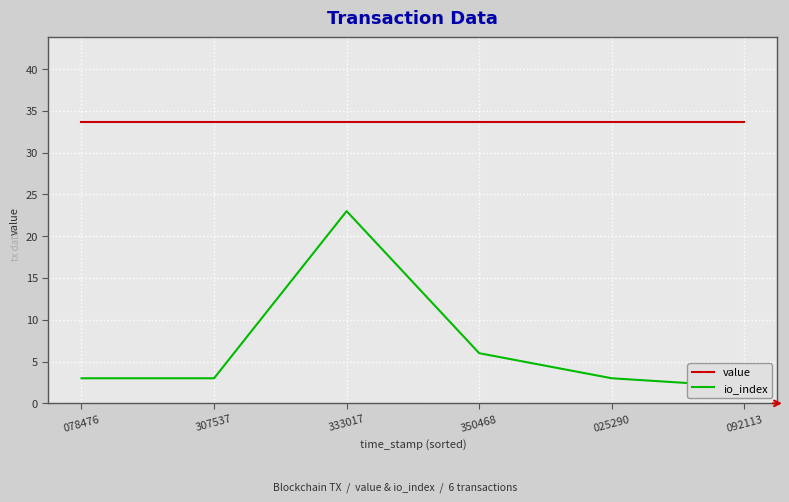

Count the number of categories in the chart.

6